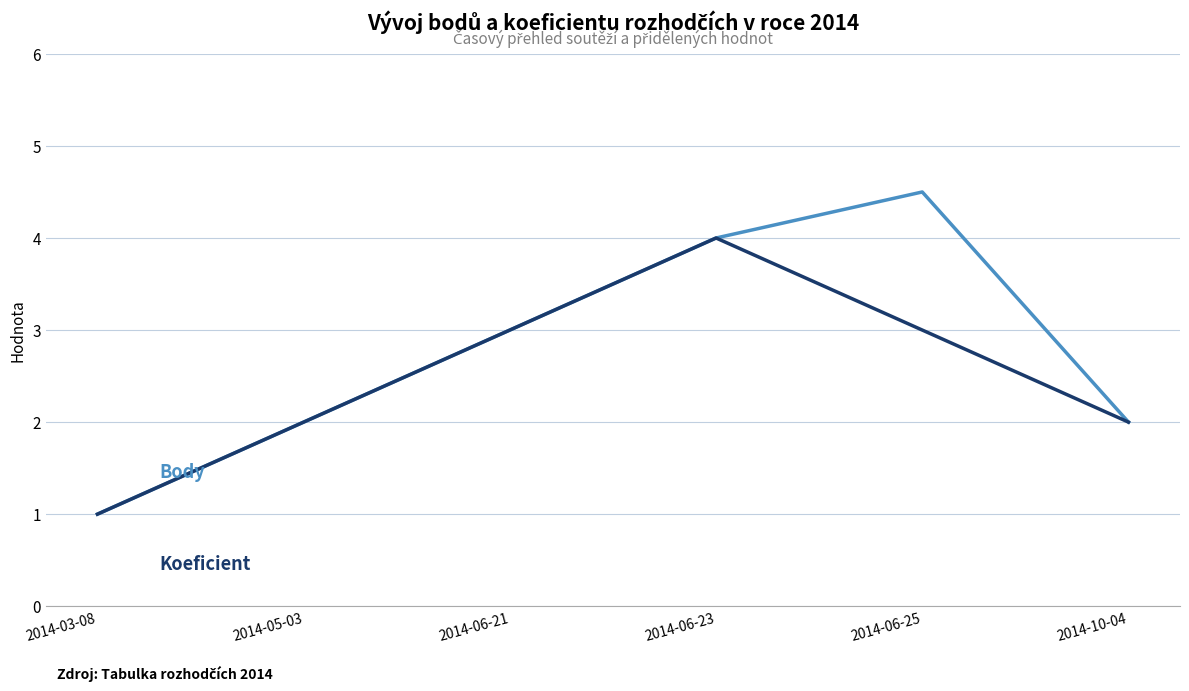

What is the total value across all series at 2014-06-25?

7.5